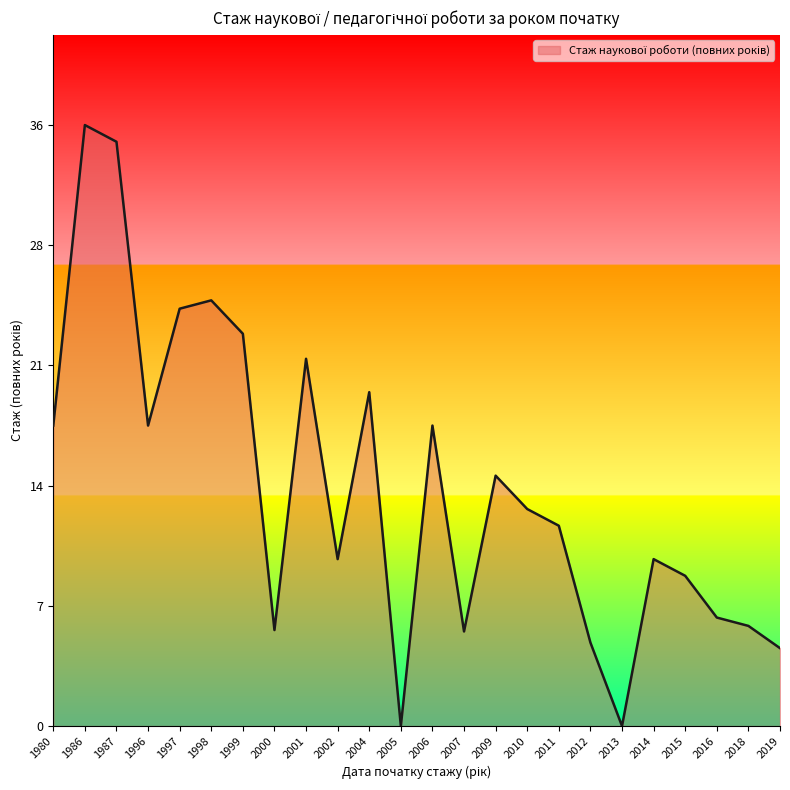

Is it true that the value at 2000 is 7?

False